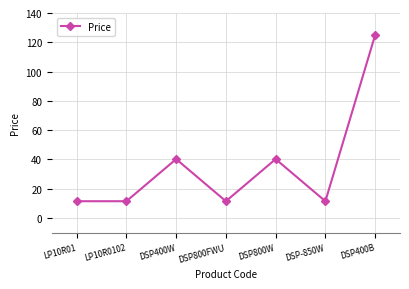

The chart shows a value of 11.5 at LP10R0102. True or false?

True